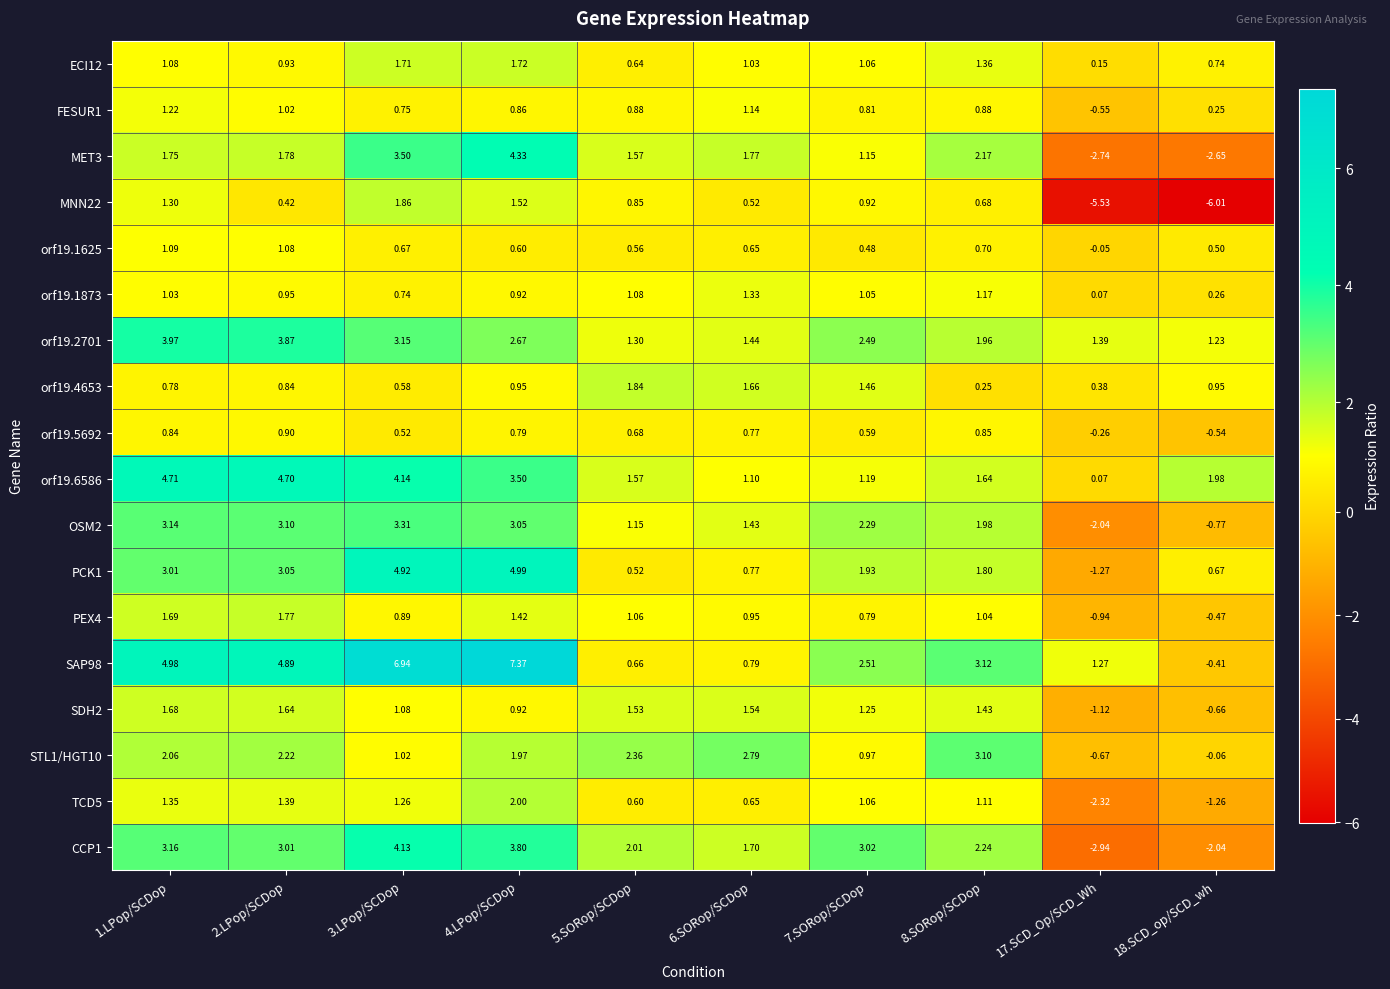

Rank the series by their maximum value, from highest to lowest.

SAP98, PCK1, orf19.6586, MET3, CCP1, orf19.2701, OSM2, STL1/HGT10, TCD5, MNN22, orf19.4653, PEX4, ECI12, SDH2, orf19.1873, FESUR1, orf19.1625, orf19.5692